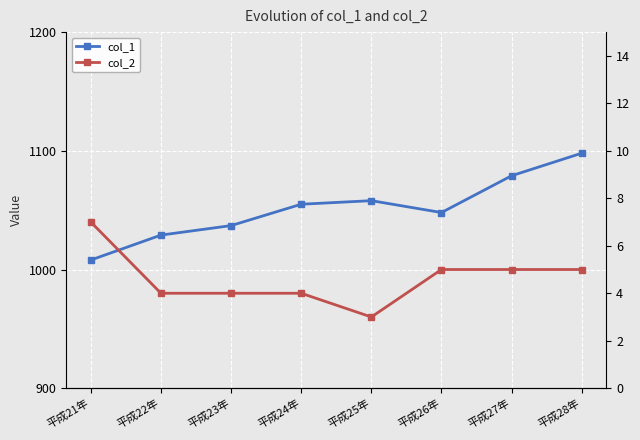

True or false: col_2 and col_1 intersect in this chart.

False